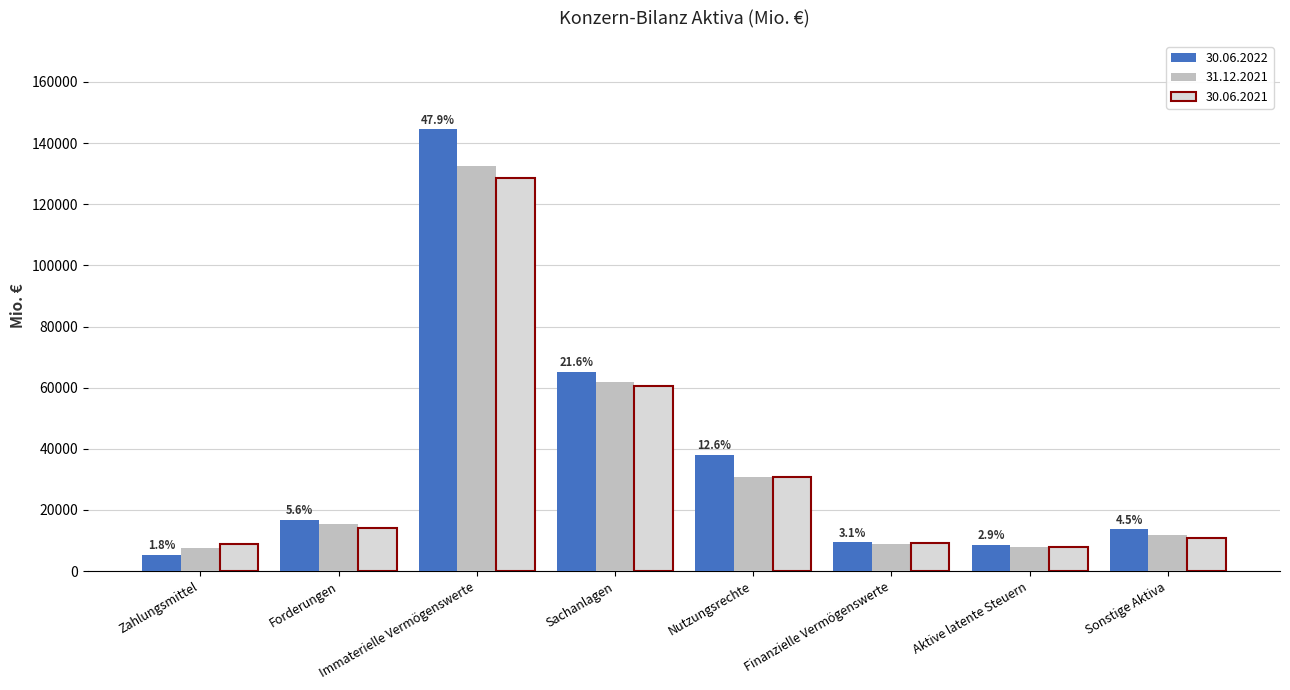

True or false: 30.06.2022 has a value of 8604 at Aktive latente Steuern.

True